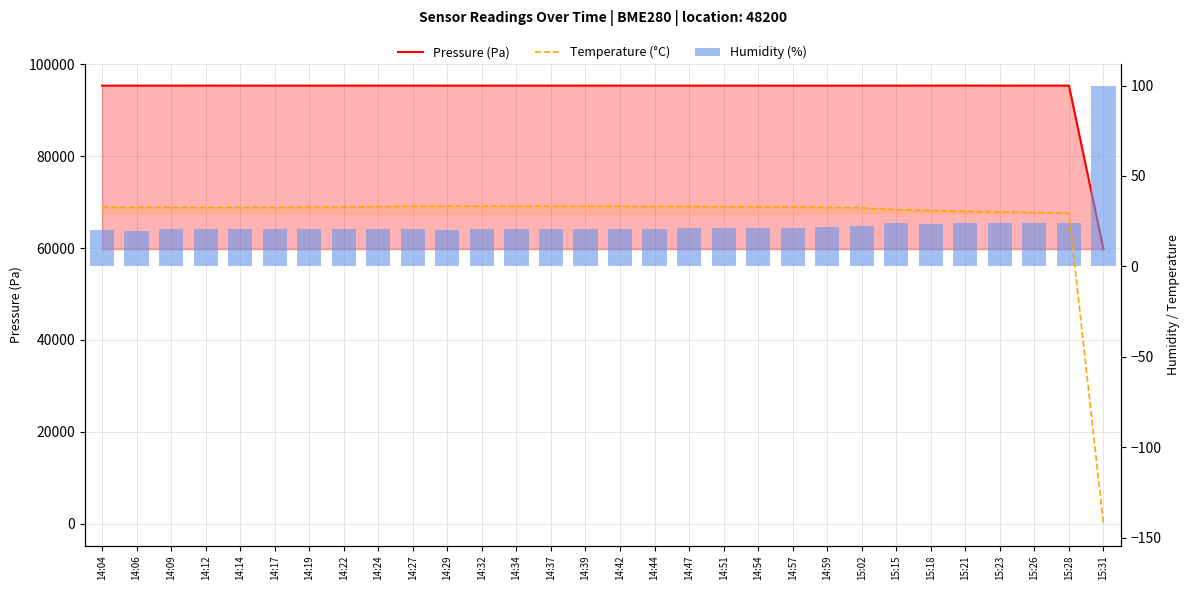

The value of Humidity (%) at 15:31 is 177.2. True or false?

False